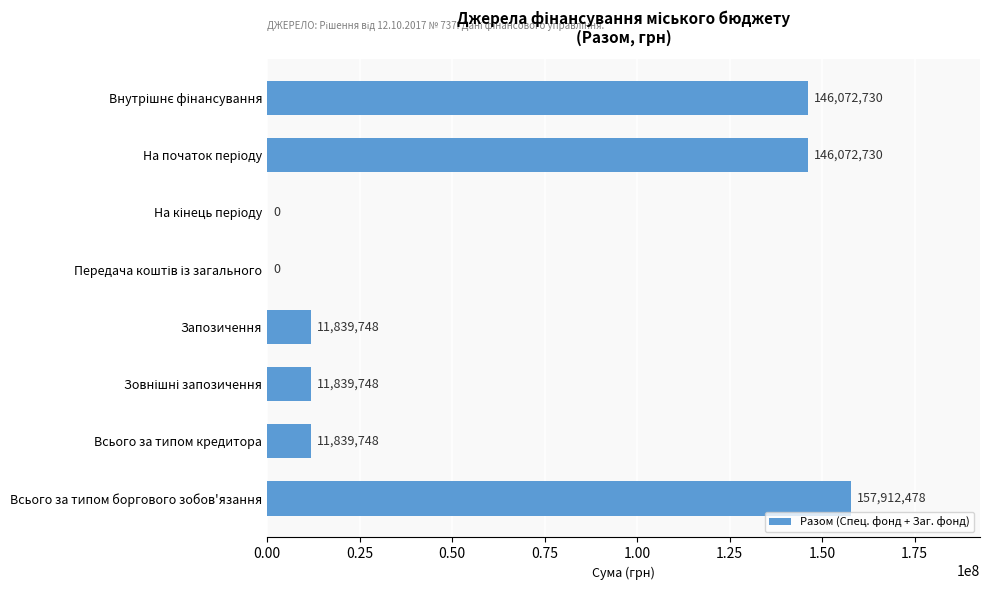

What is the maximum value shown in the chart?

157912477.6